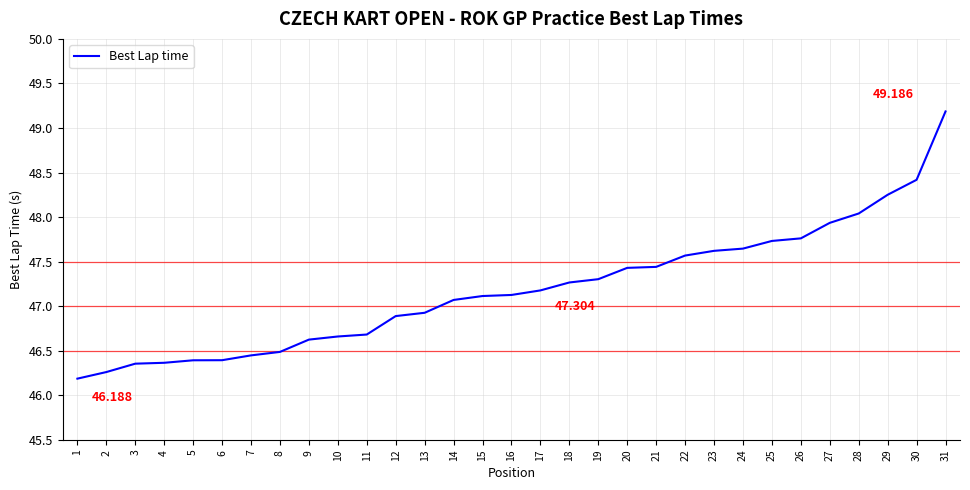

Approximately how many times larger is the value at 8 compared to 11?

1.0